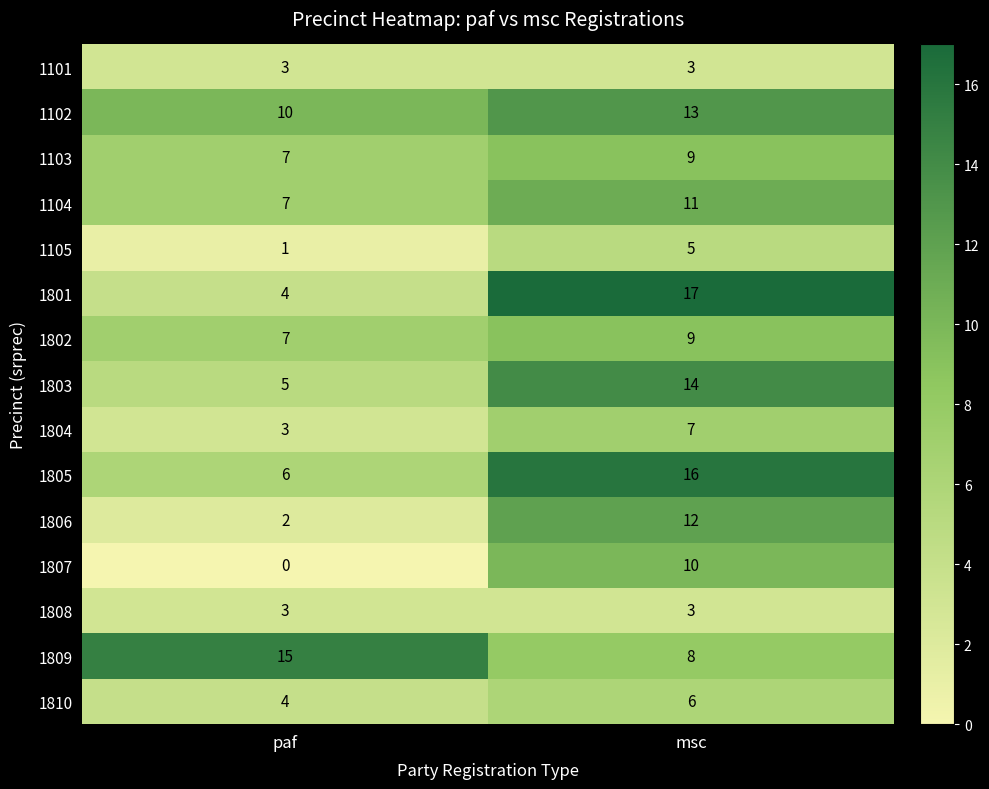

True or false: 1102 has a value of 3 at paf.

False